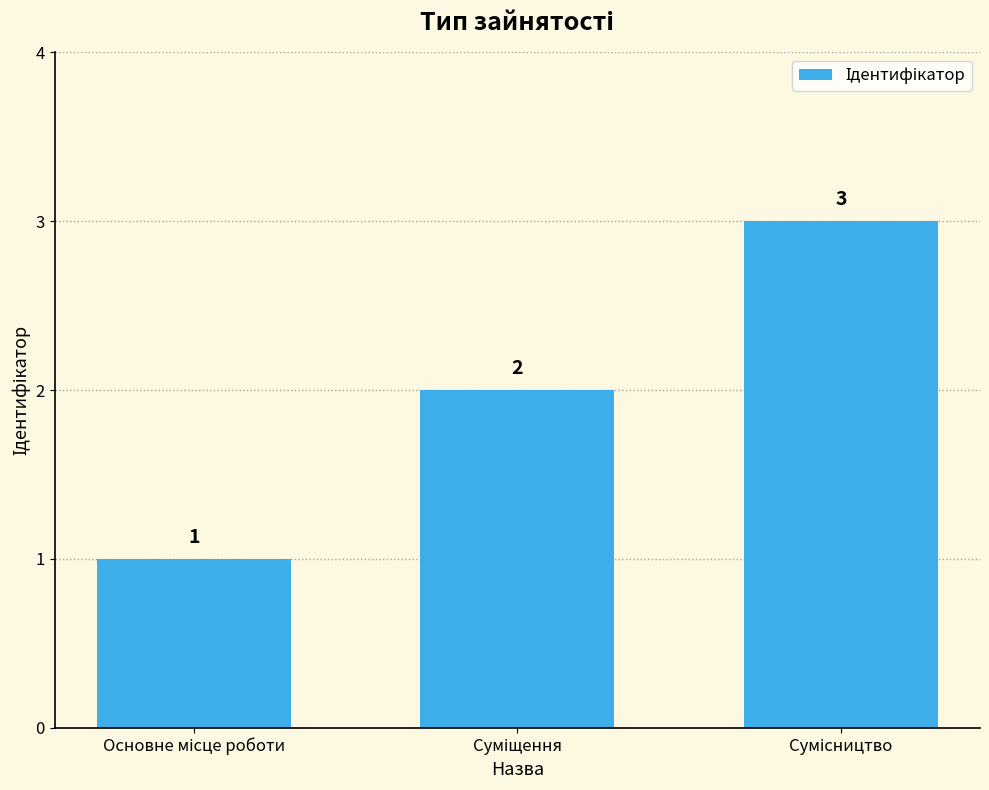

What is the value of the 3rd bar from the left?

3